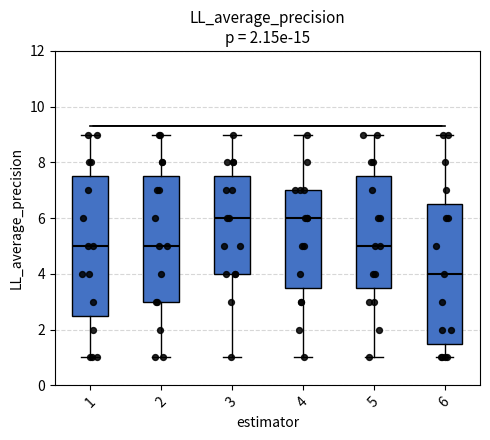

Where is the upper edge of the box at x = 5 on the y-axis? The values are not printed on the chart, so give them approximately, as read against the axis.

7.6